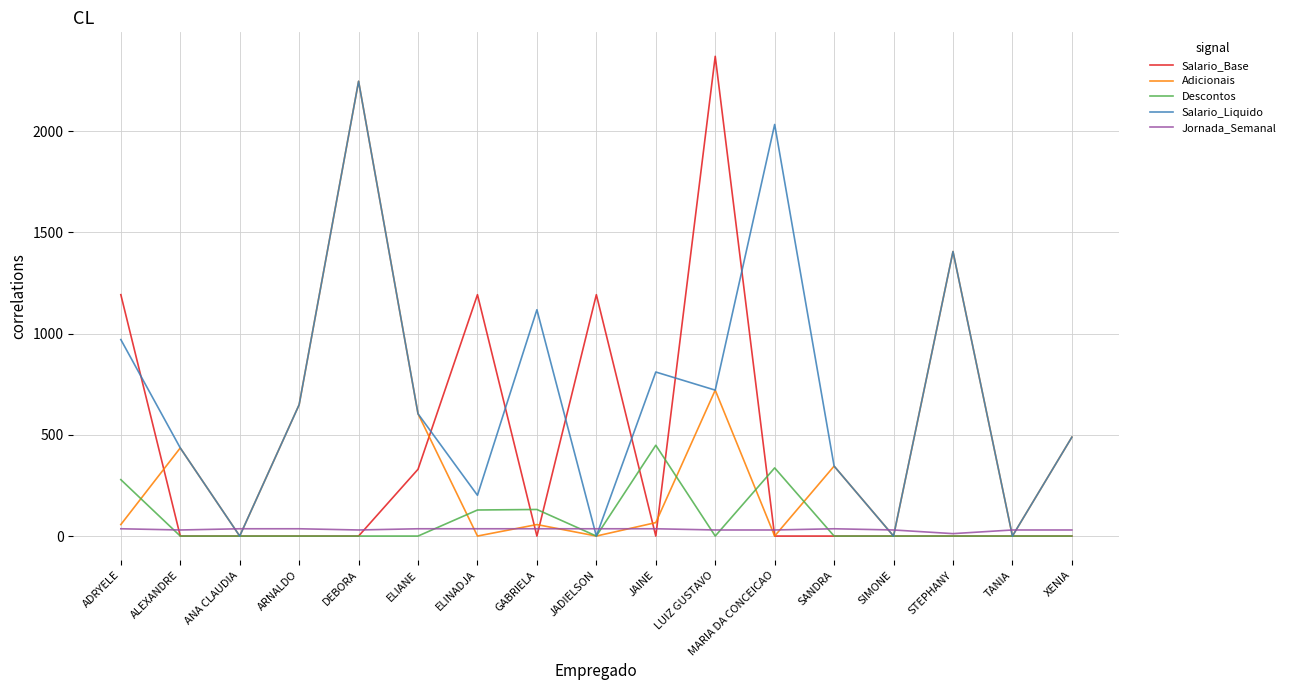

Which series changed the most between DEBORA and ELINADJA?

Adicionais